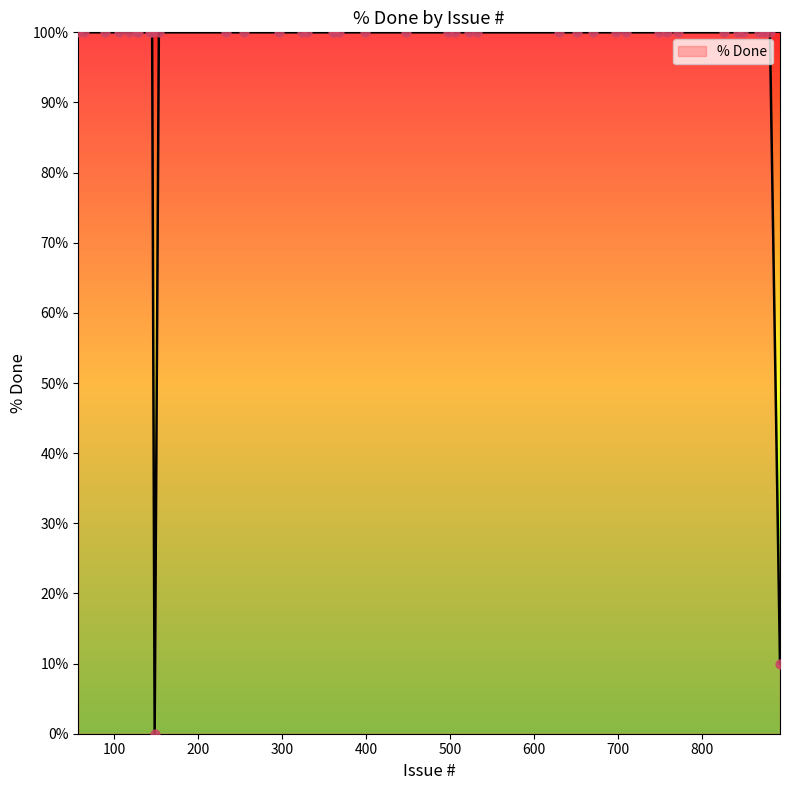

What is the greatest value displayed?

100